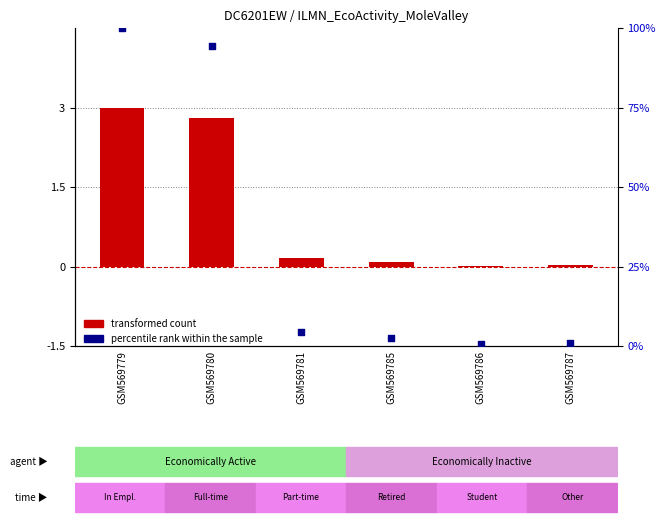

Which series has the largest Y range (max minus min)?

percentile rank within the sample